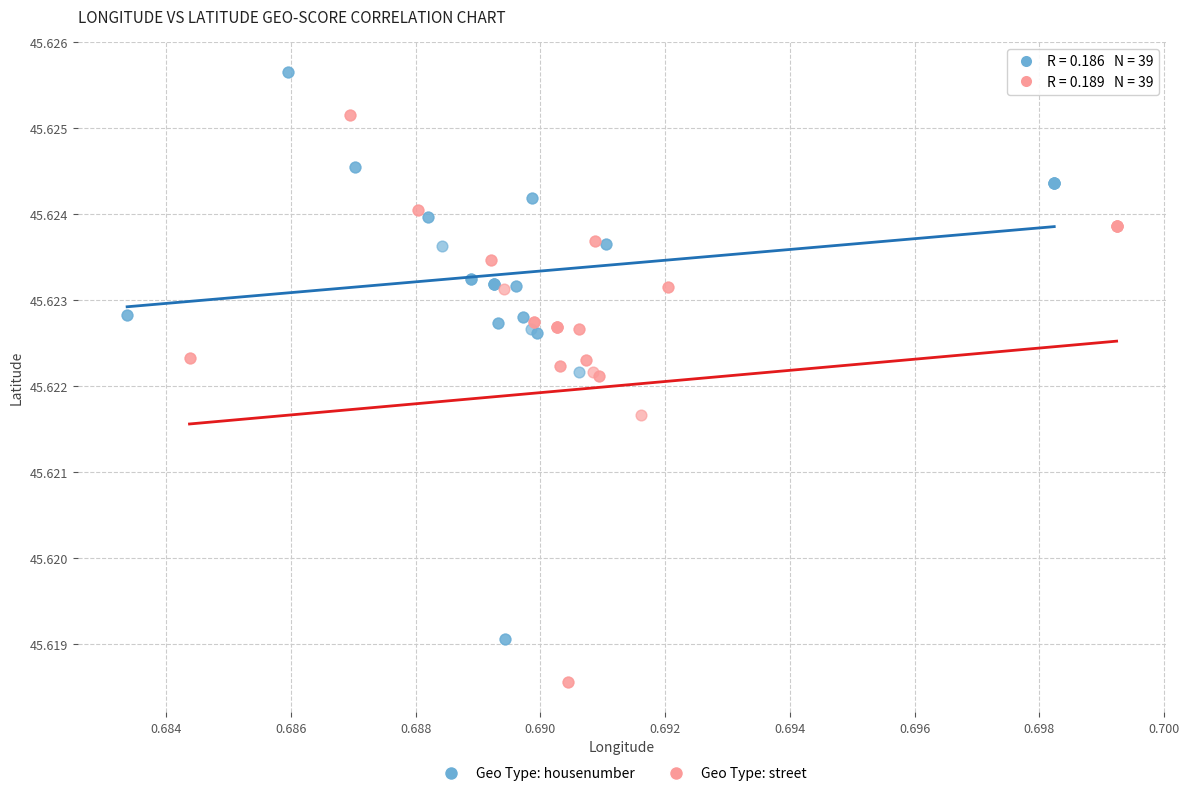

Which series contains the highest Y value?

Geo Type: housenumber